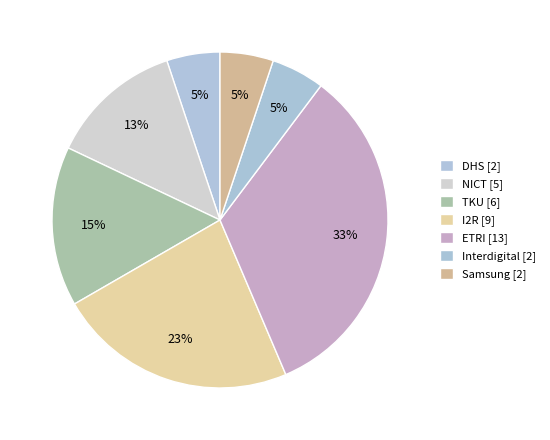

Rank the categories by value from highest to lowest.

ETRI, I2R, TKU, NICT, DHS, Interdigital, Samsung